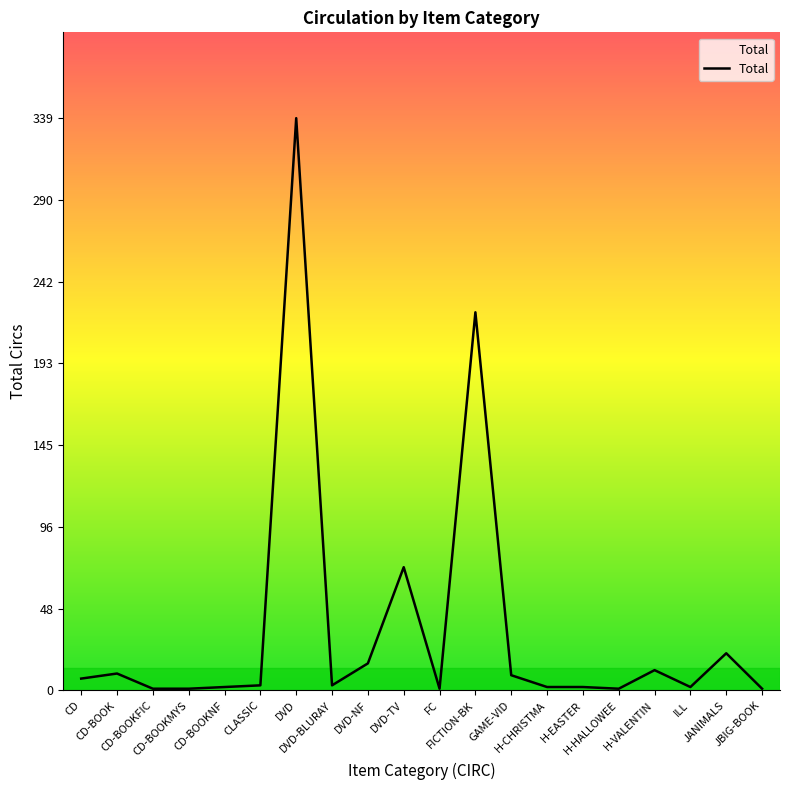

What is the maximum value shown in the chart?

339